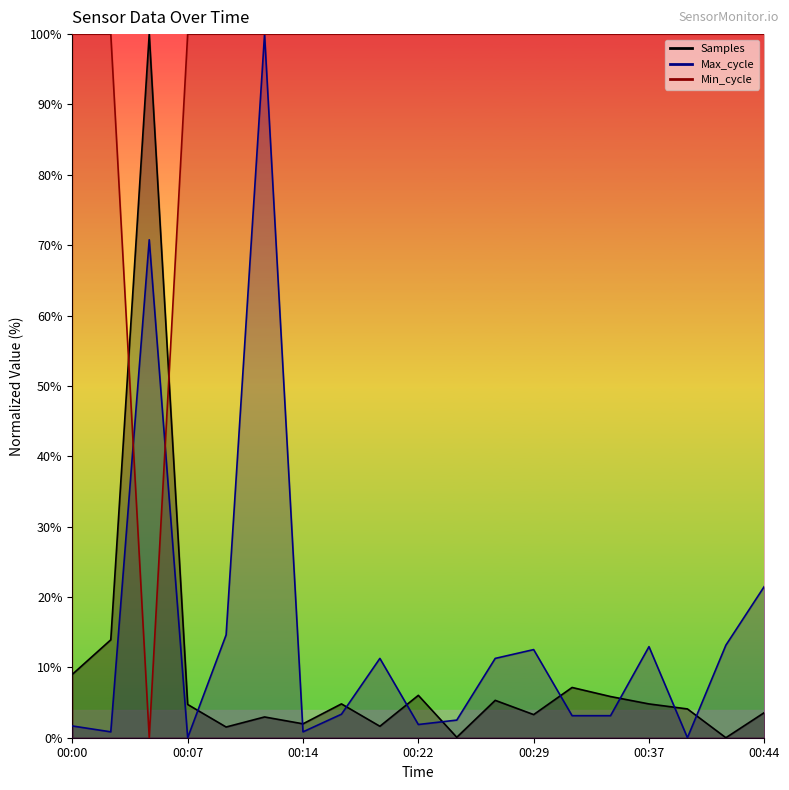

Rank the categories by Min_cycle value from highest to lowest.

00:00, 00:02, 00:07, 00:09, 00:12, 00:14, 00:17, 00:19, 00:22, 00:24, 00:27, 00:29, 00:32, 00:34, 00:37, 00:39, 00:41, 00:44, 00:04